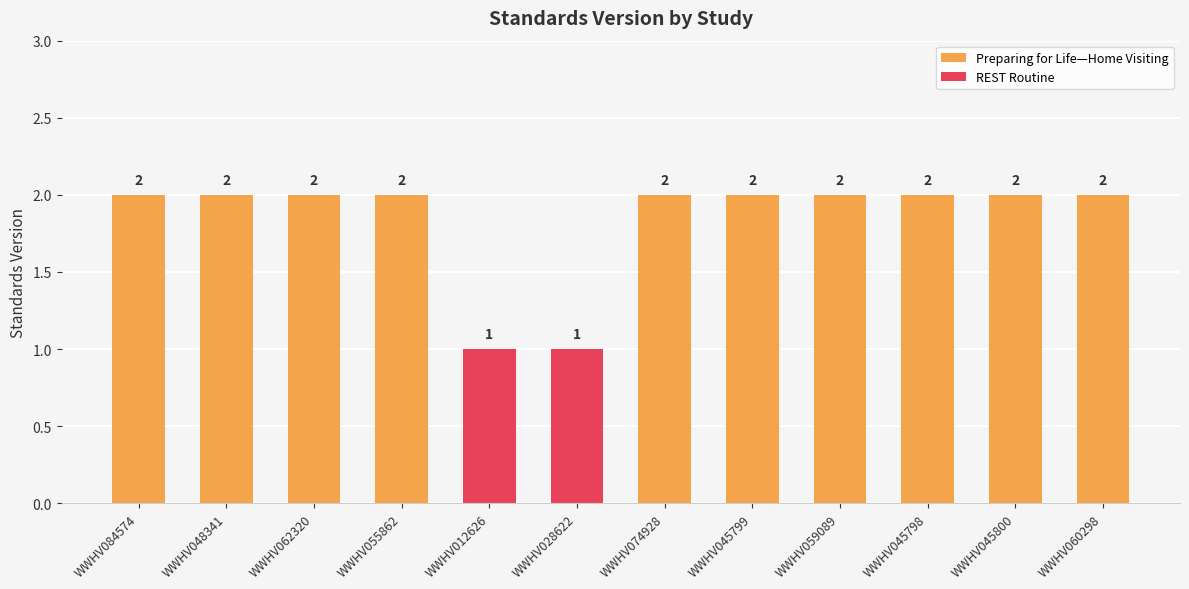

What is the value of the 8th bar from the left?

2